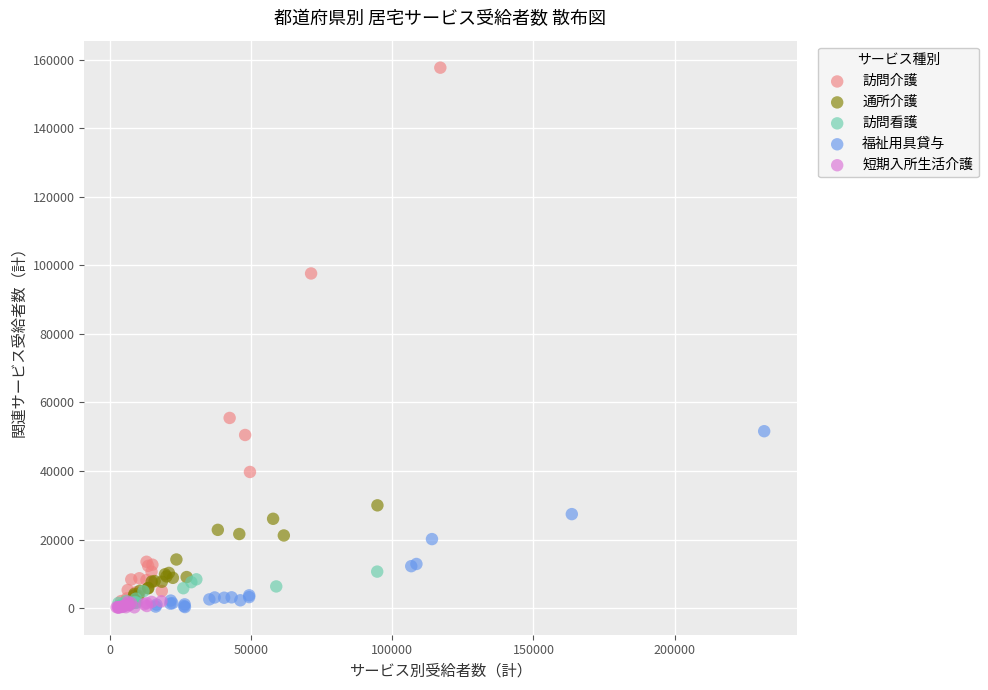

Which series has the largest Y range (max minus min)?

訪問介護